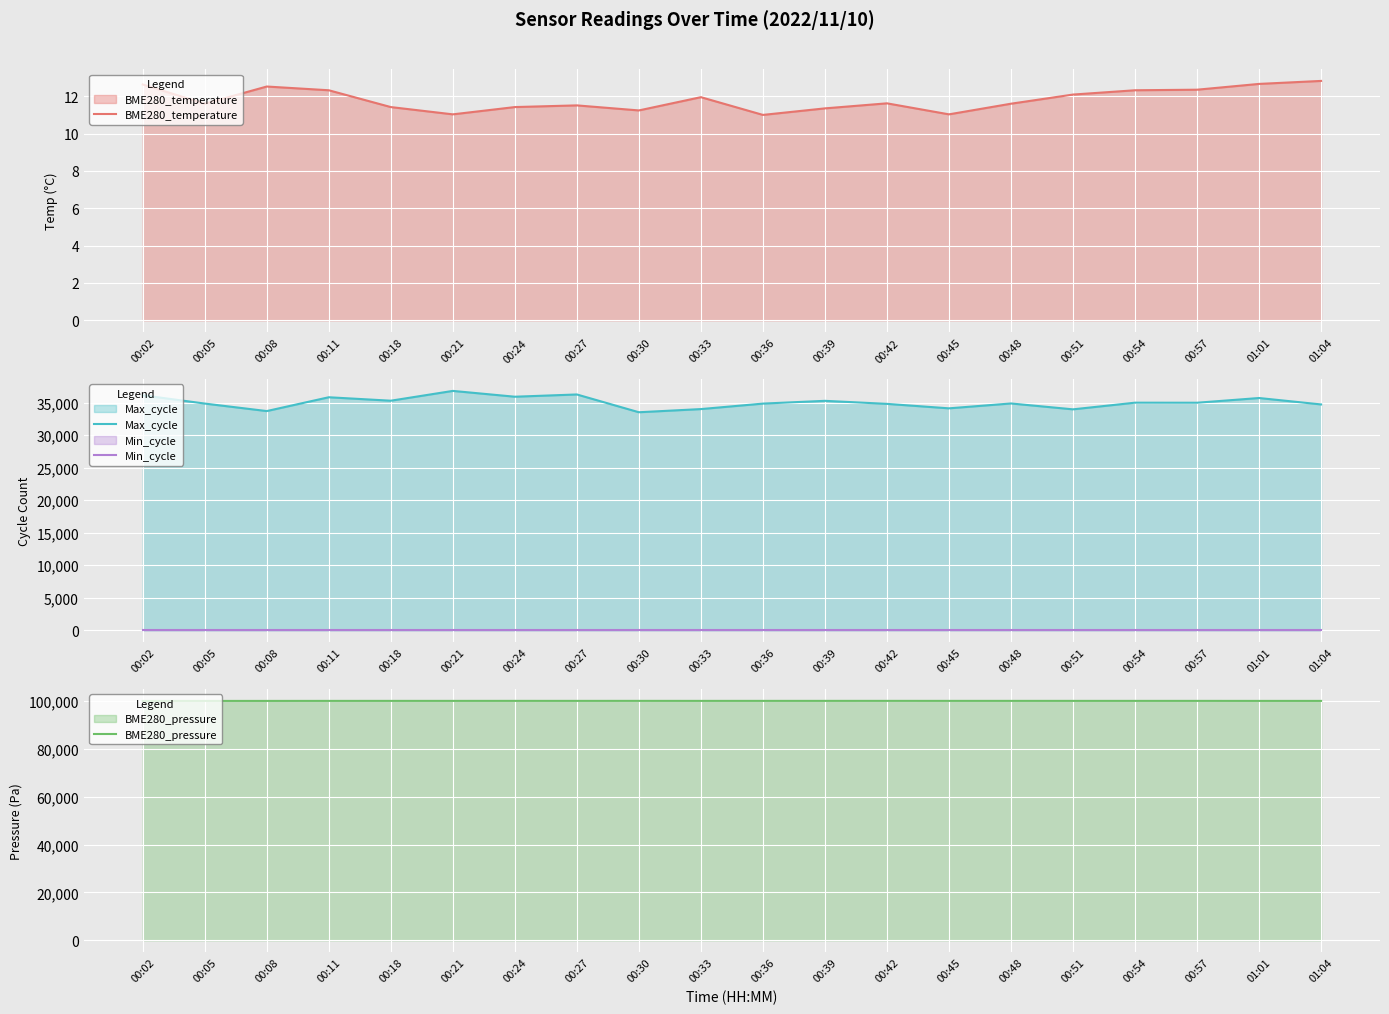

At which label does Min_cycle reach its minimum?

00:02